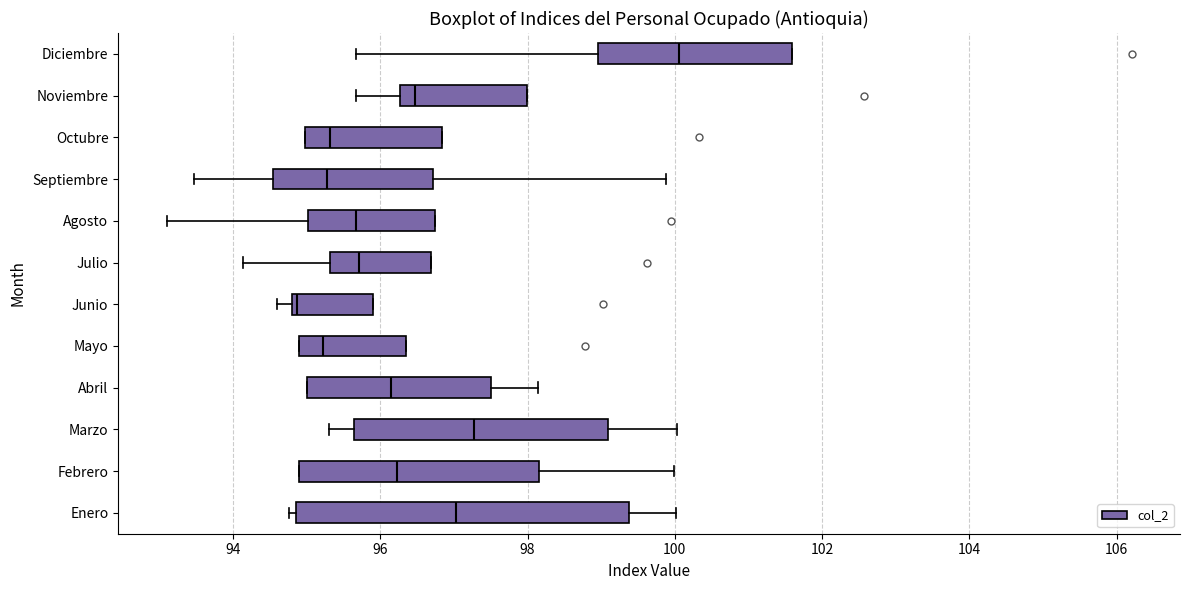

Where is the right edge of the box for Junio on the x-axis? The values are not printed on the chart, so give them approximately, as read against the axis.

96.0